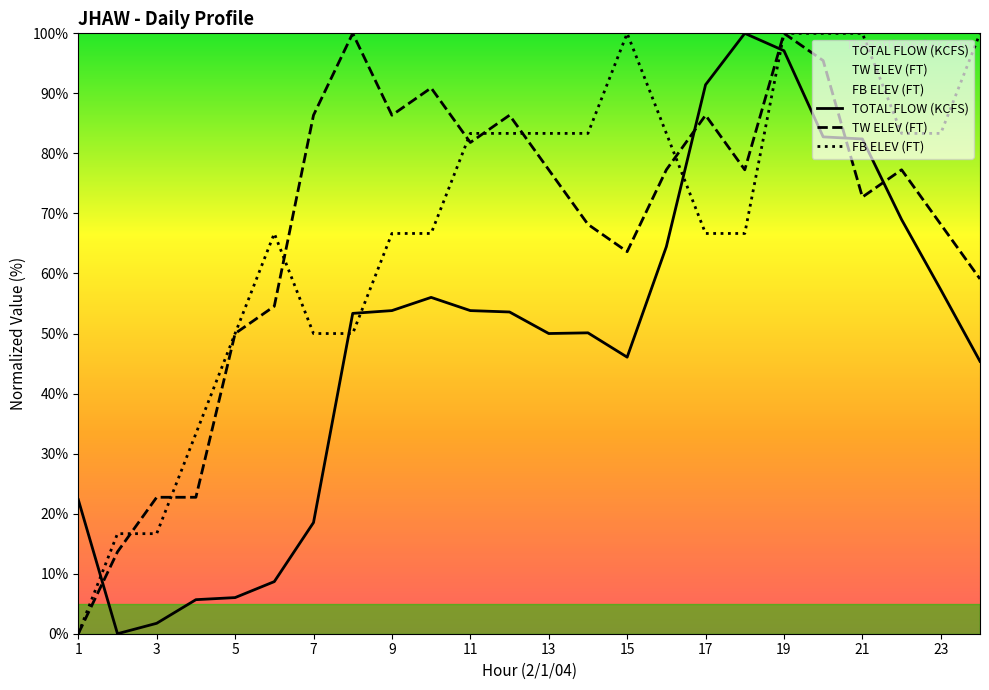

What is the average value of the FB ELEV (FT) series?

68.1